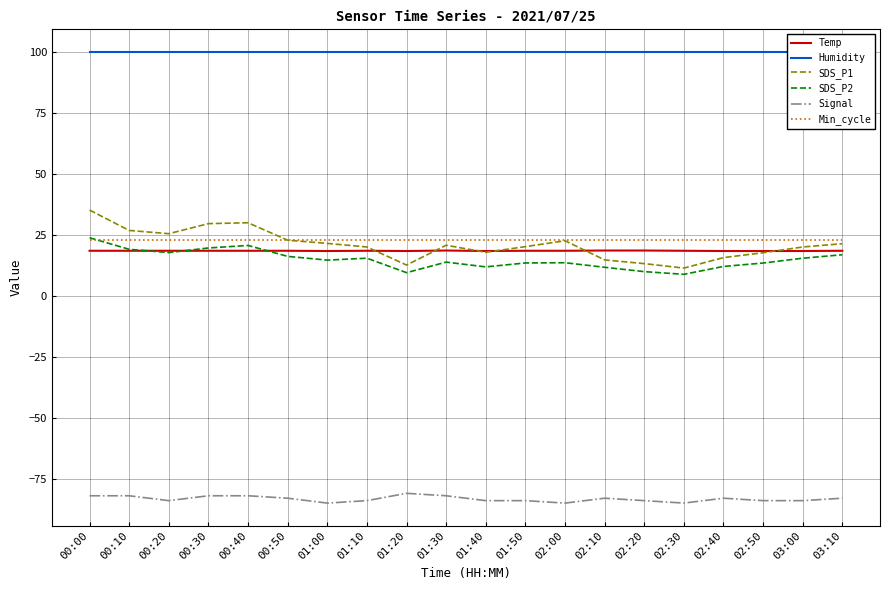

Which has a higher value, 02:50 or 02:20?

02:20